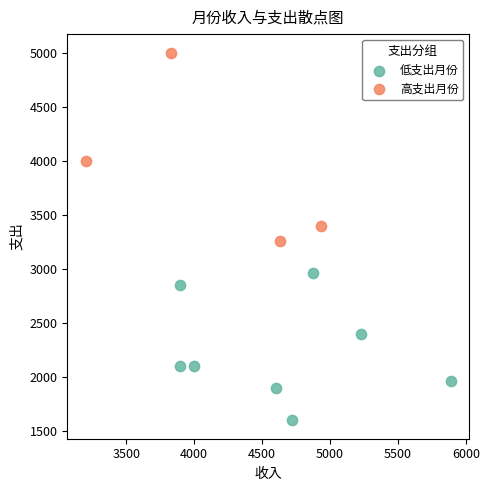

Which series reaches the minimum Y coordinate?

低支出月份